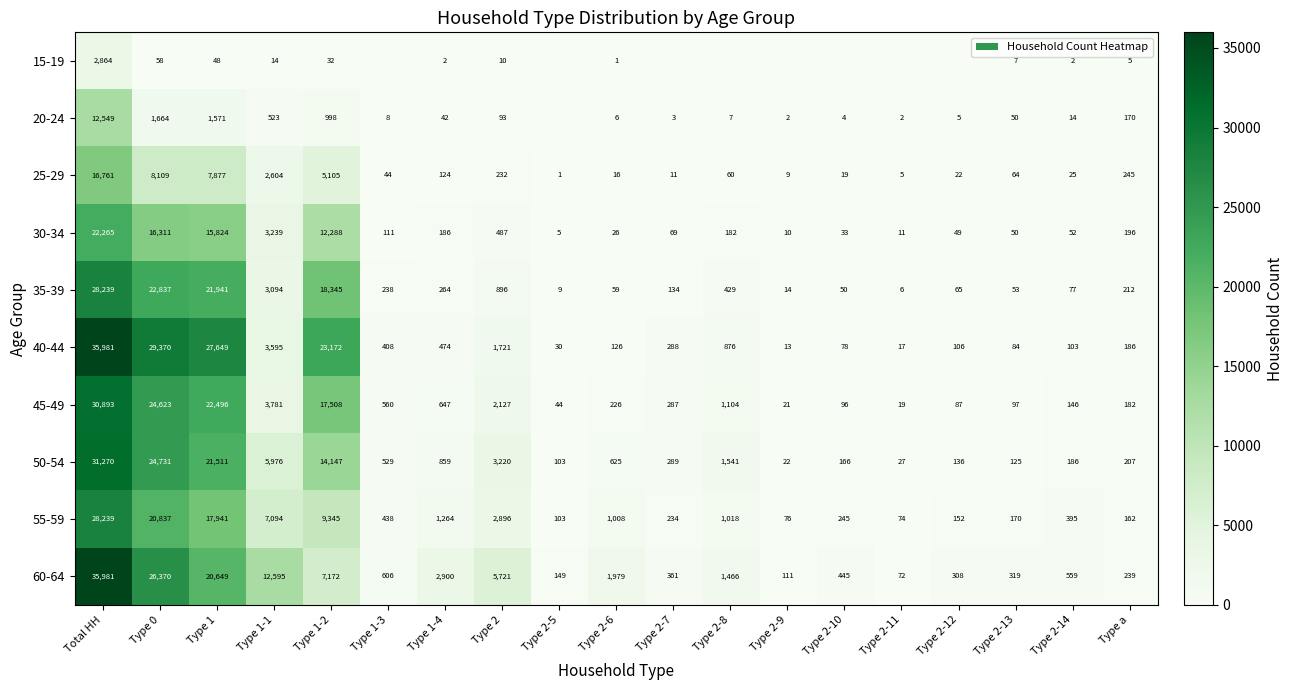

Which category has the highest value across all series?

Total HH